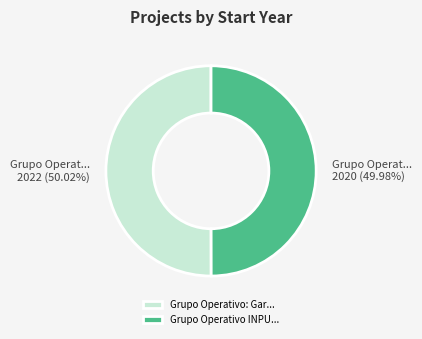

How many slices are in this pie chart?

2